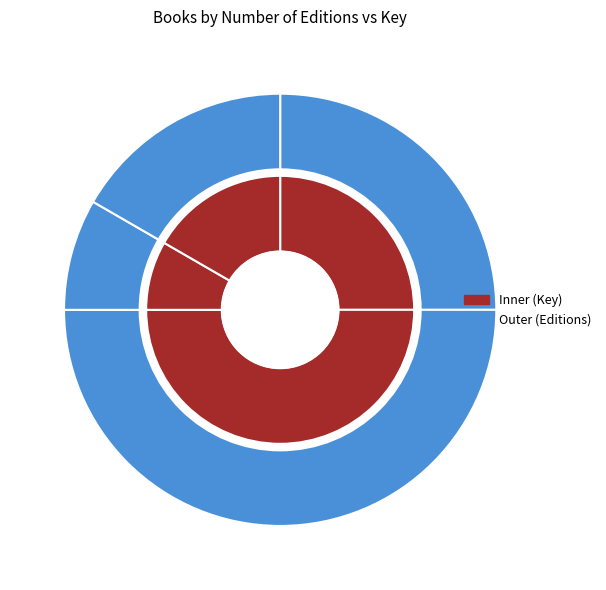

To the nearest percent, what is the average slice percentage?

25%